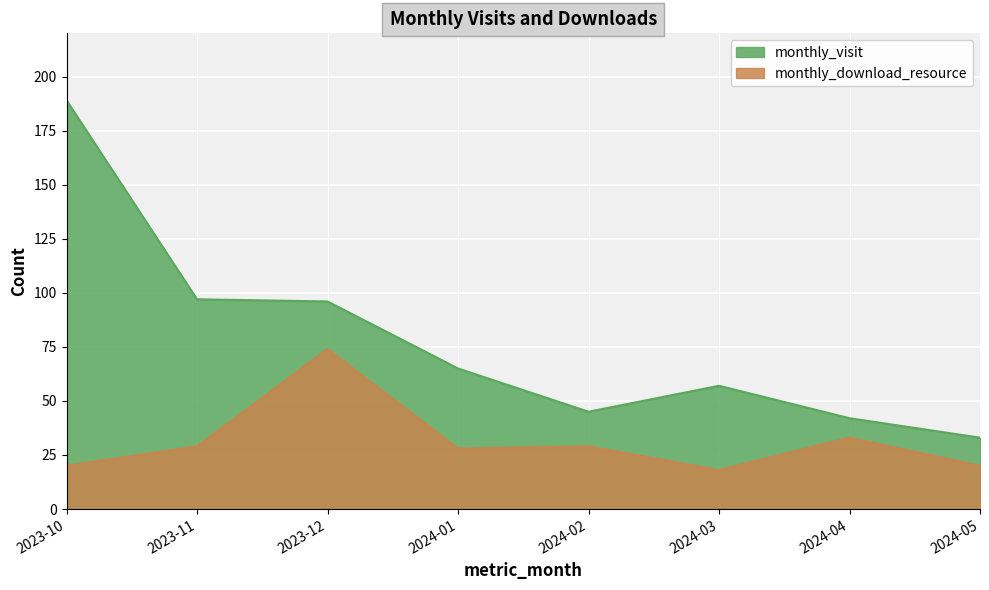

Does the chart display data point markers on the line(s)?

No